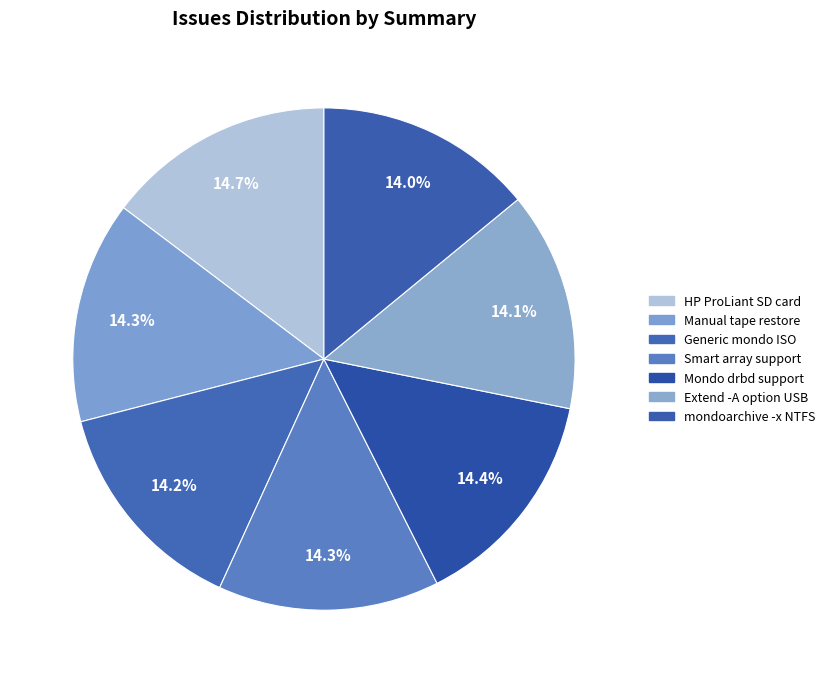

Is there a majority slice in this chart?

No